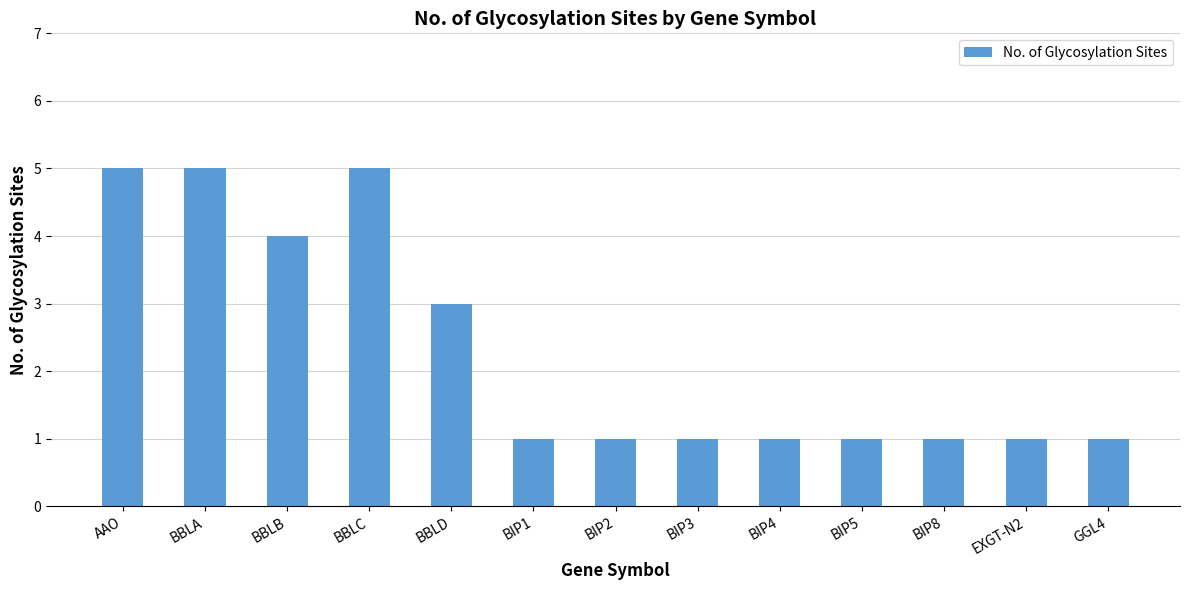

The value at BBLD is 3. True or false?

True